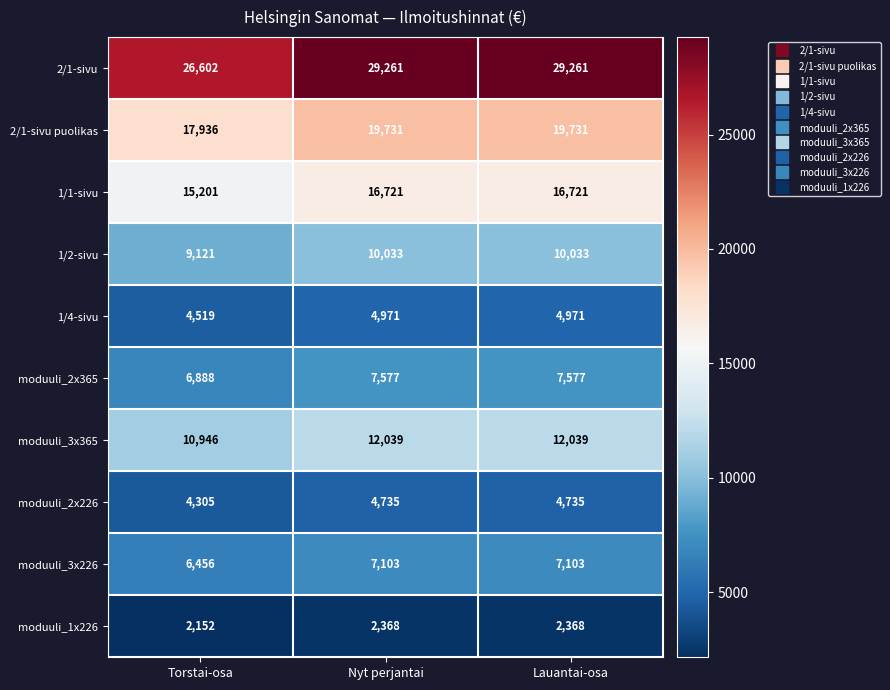

What is the spread (max minus min) of values at Nyt perjantai?

26893